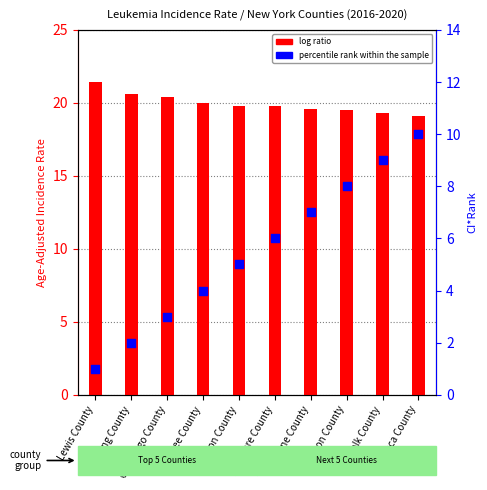

Which series reaches the maximum Y coordinate?

log ratio